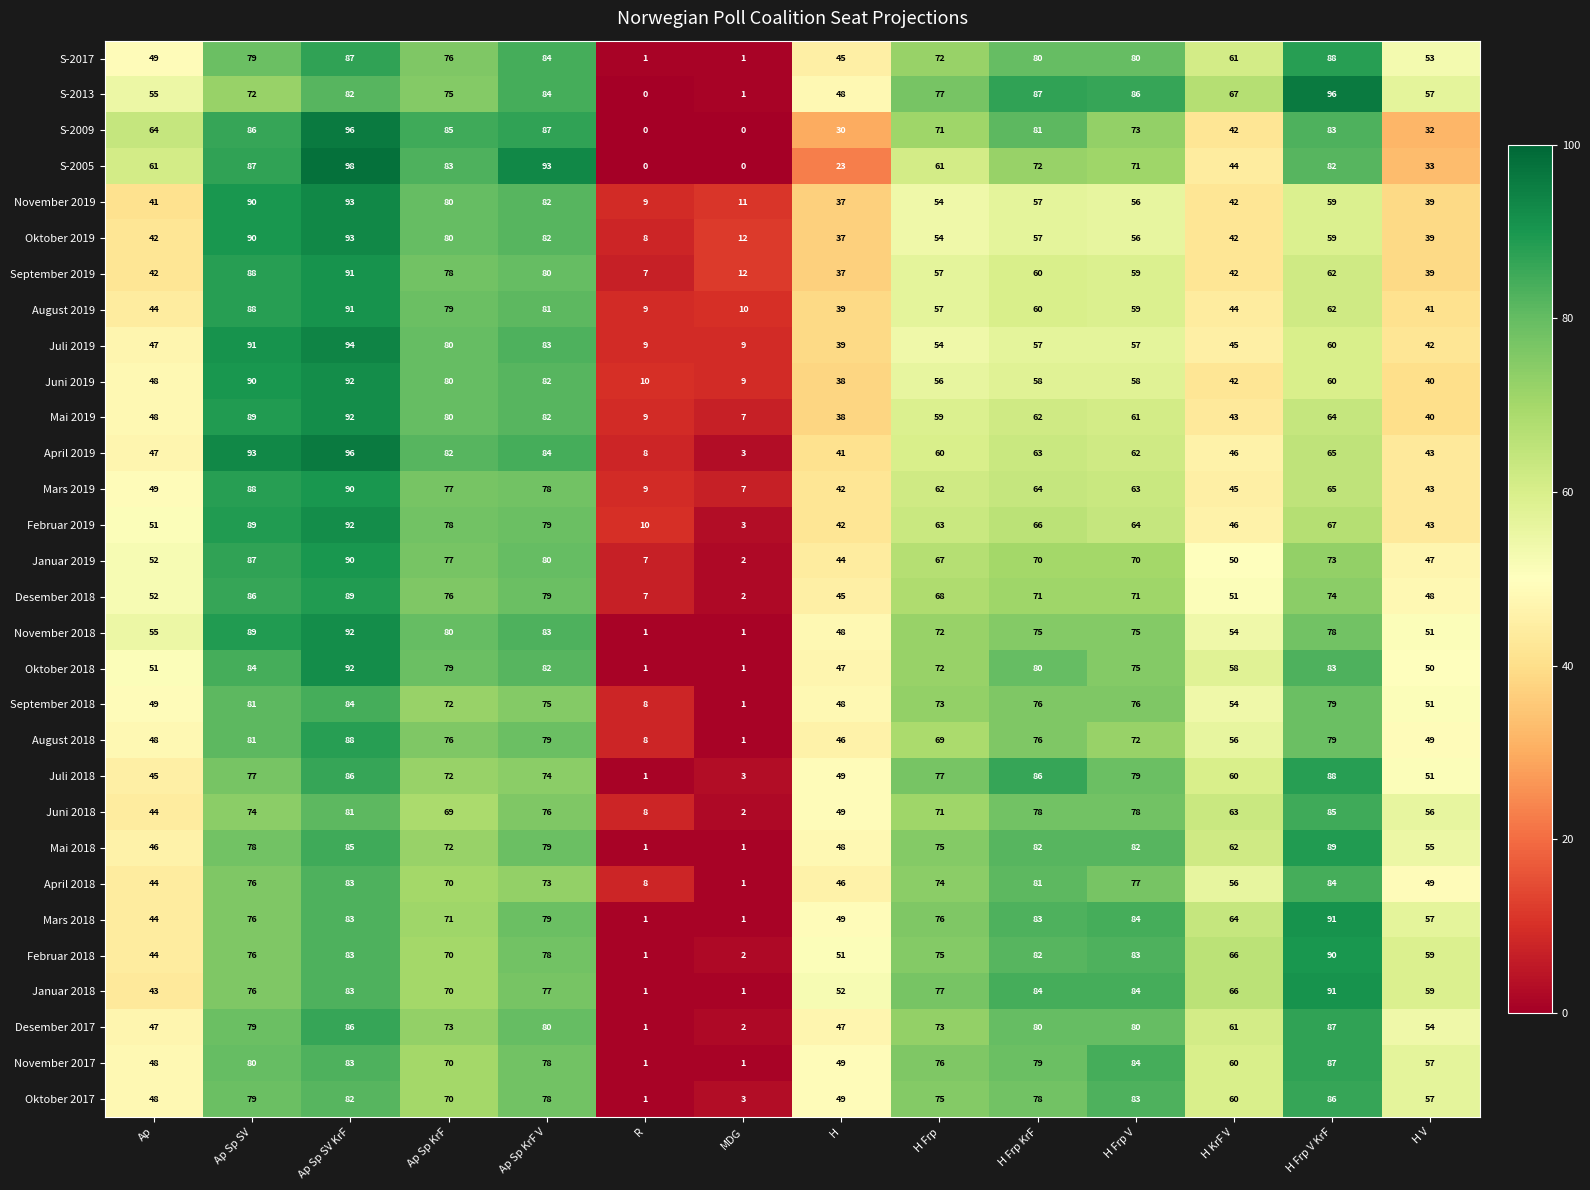

Rank the categories by Februar 2019 value from highest to lowest.

Ap Sp SV KrF, Ap Sp SV, Ap Sp KrF V, Ap Sp KrF, H Frp V KrF, H Frp KrF, H Frp V, H Frp, Ap, H KrF V, H V, H, R, MDG